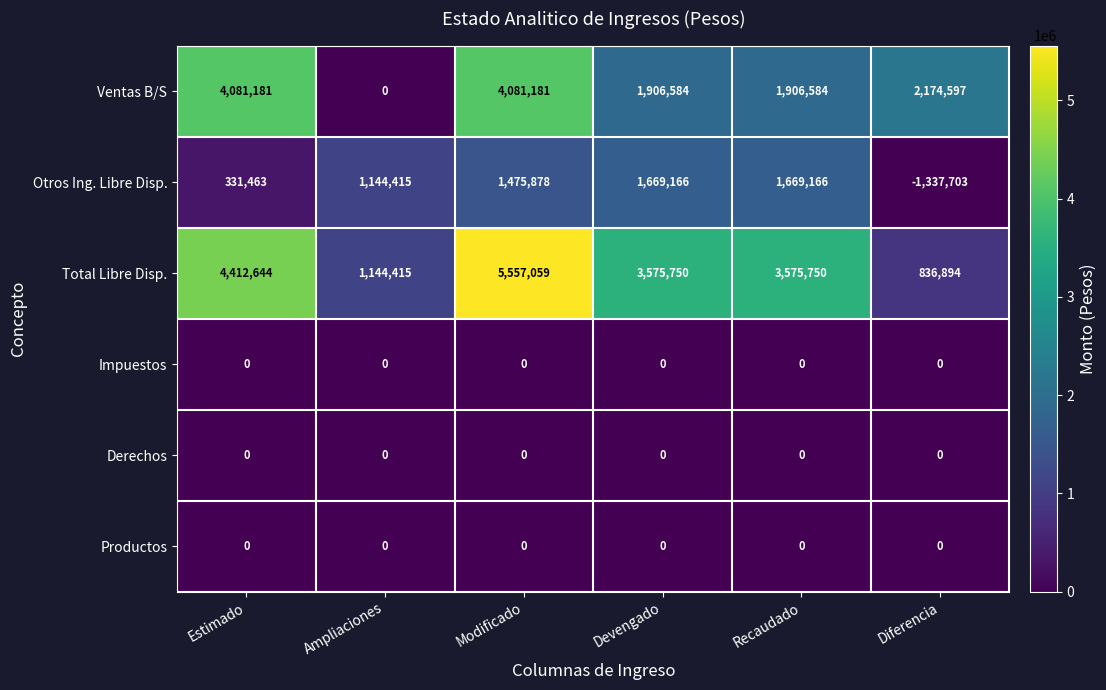

Which series has the largest total across all categories?

Total Libre Disp.